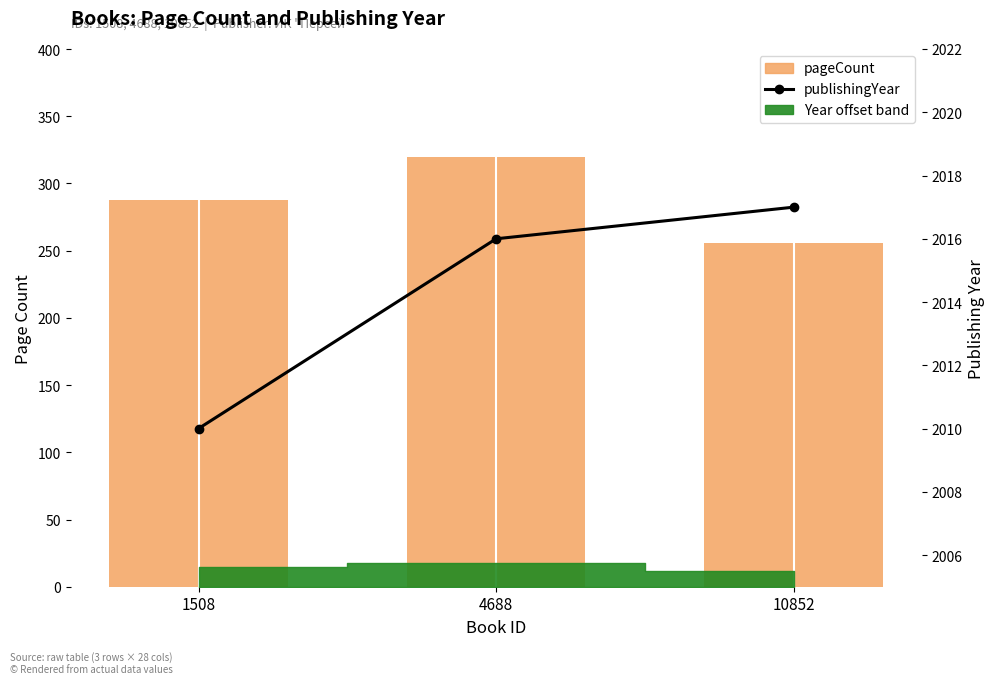

What is the sum of all publishingYear values?

6043